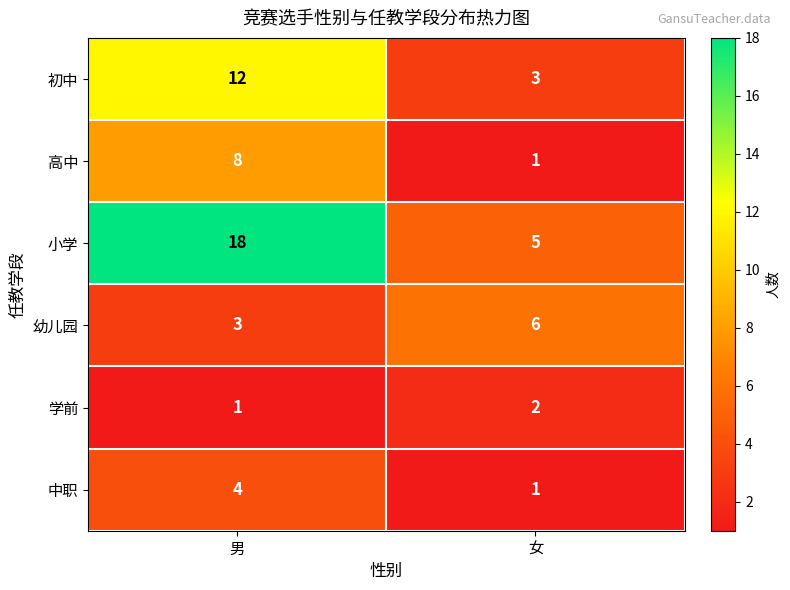

Is it true that 初中 equals 1 at 女?

False